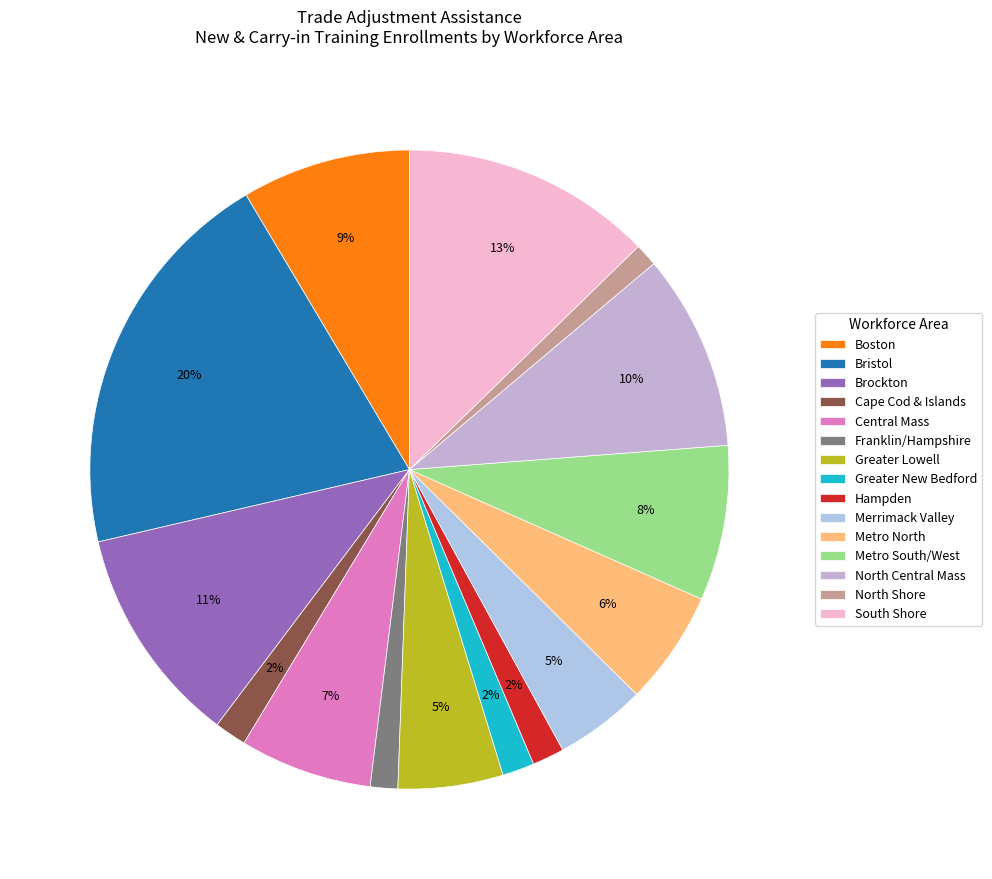

What is the largest slice in the pie chart?

Bristol